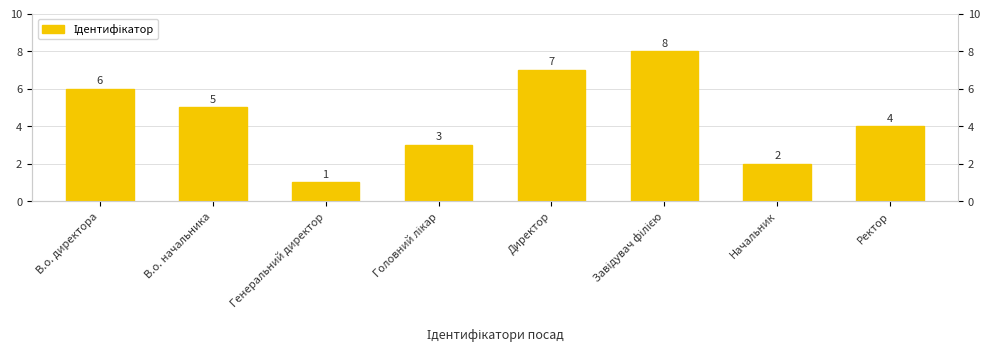

Which has a higher value, Генеральний директор or Директор?

Директор